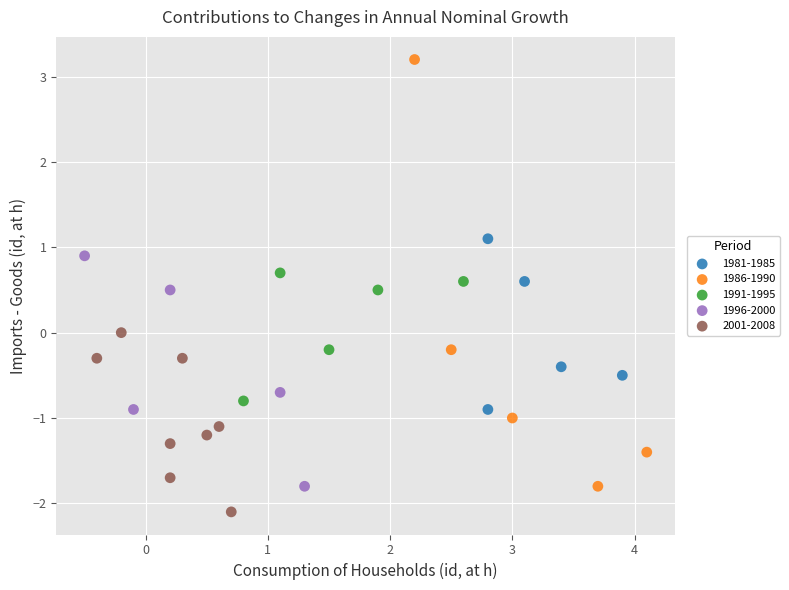

Which series has the widest spread of Y values?

1986-1990